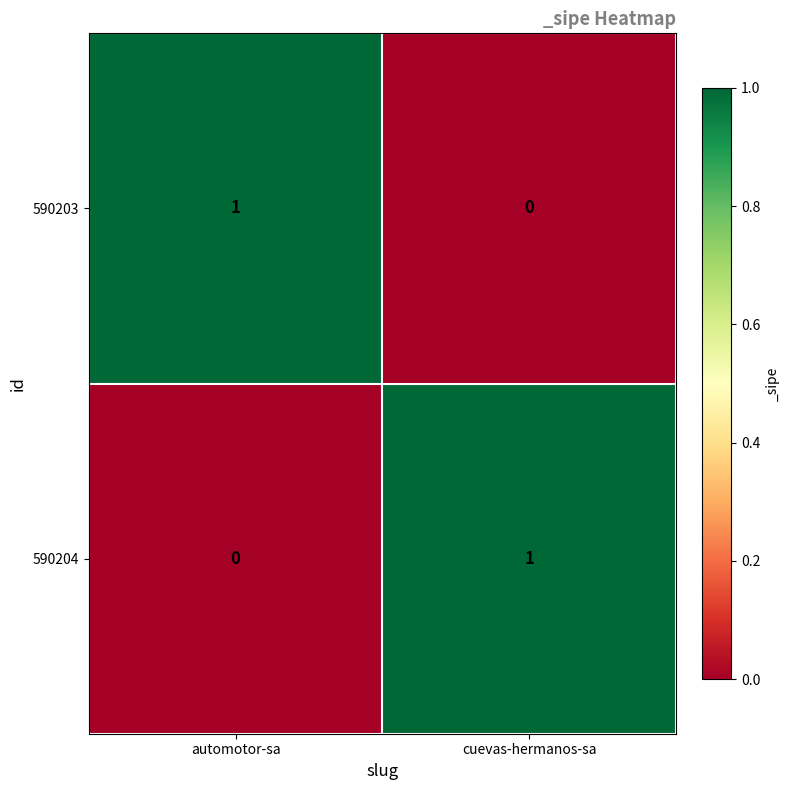

At automotor-sa, list the series in order from largest to smallest.

590203, 590204